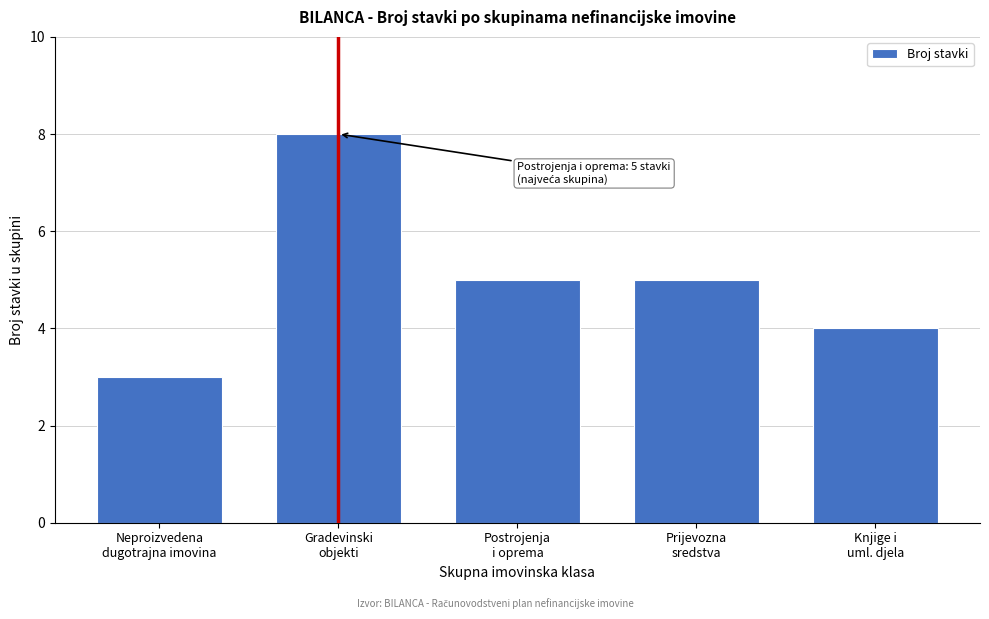

Reading left to right, what are all the values shown in this chart?

3	8	5	5	4